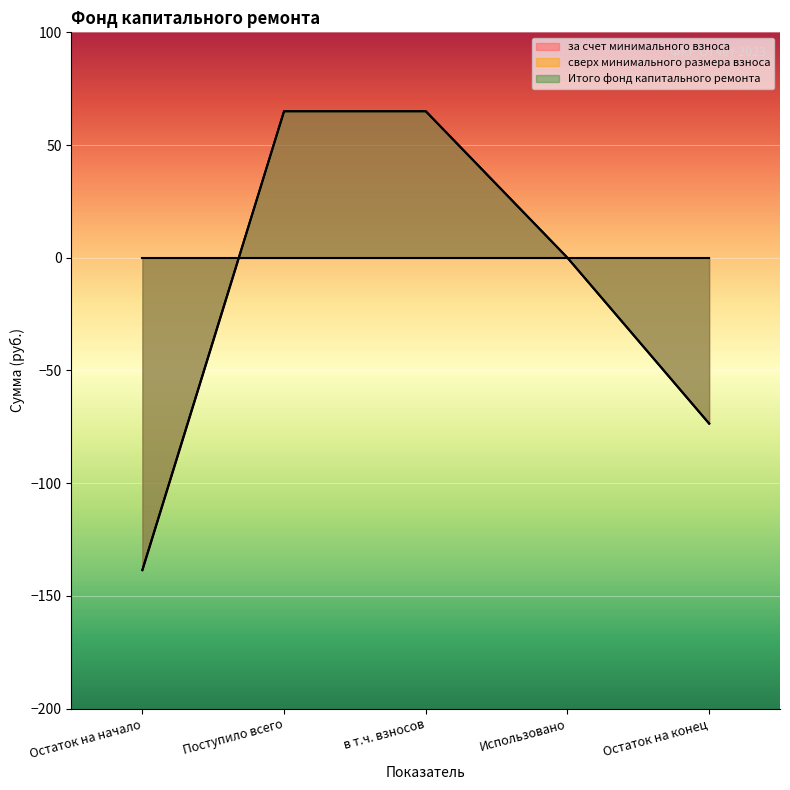

How many lines are shown in the chart?

3